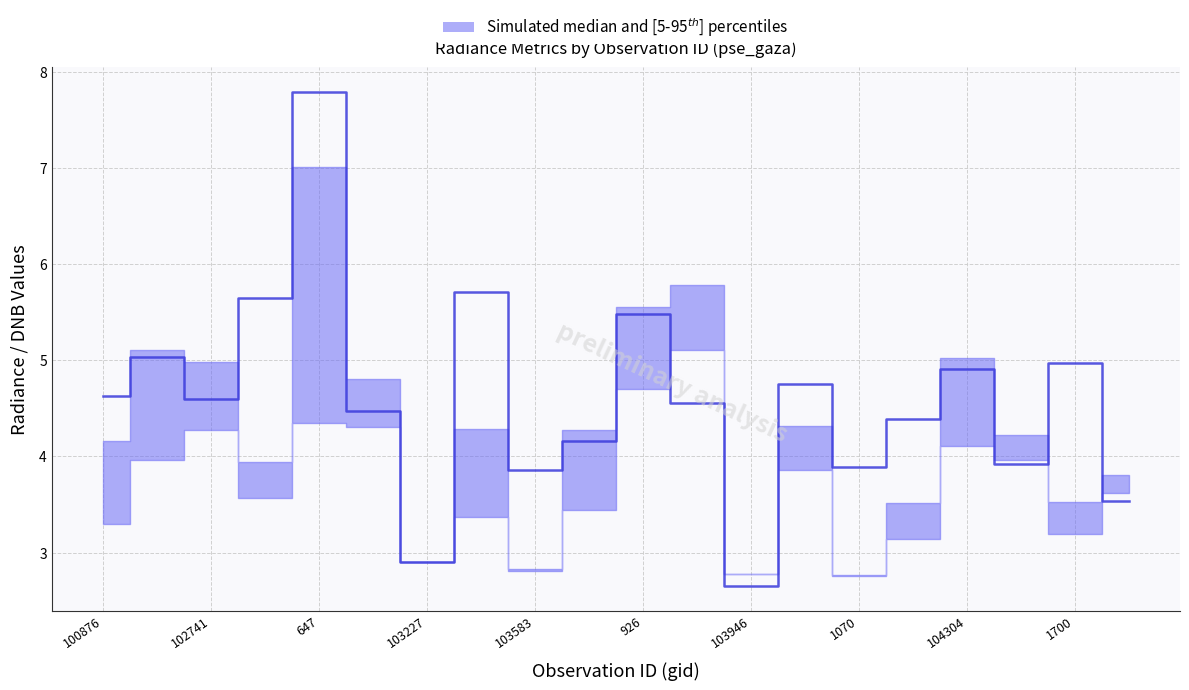

What is the lowest value of the rade9_aggzone_norm series?

2.8